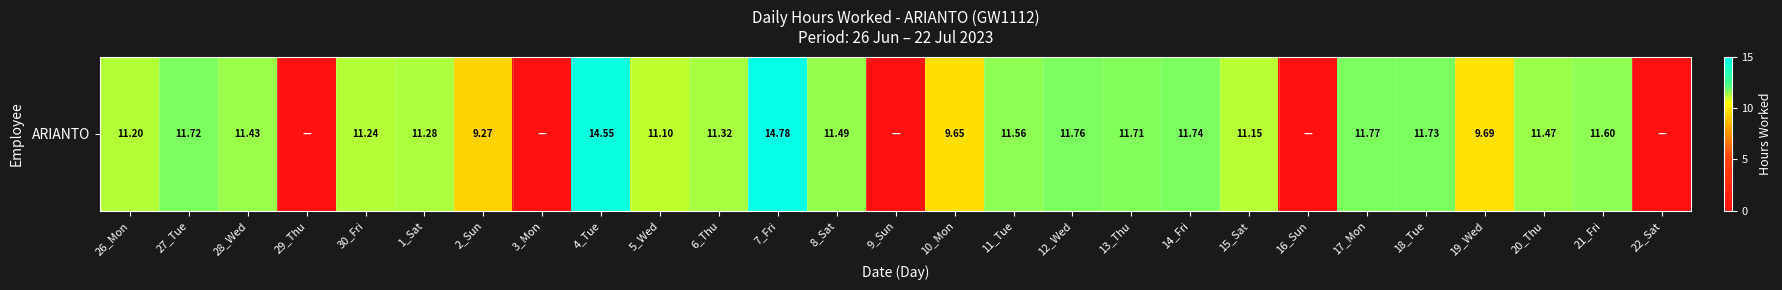

List the labels in order of value, smallest first.

29_Thu, 3_Mon, 9_Sun, 16_Sun, 22_Sat, 2_Sun, 10_Mon, 19_Wed, 5_Wed, 15_Sat, 26_Mon, 30_Fri, 1_Sat, 6_Thu, 28_Wed, 20_Thu, 8_Sat, 11_Tue, 21_Fri, 13_Thu, 27_Tue, 18_Tue, 14_Fri, 12_Wed, 17_Mon, 4_Tue, 7_Fri